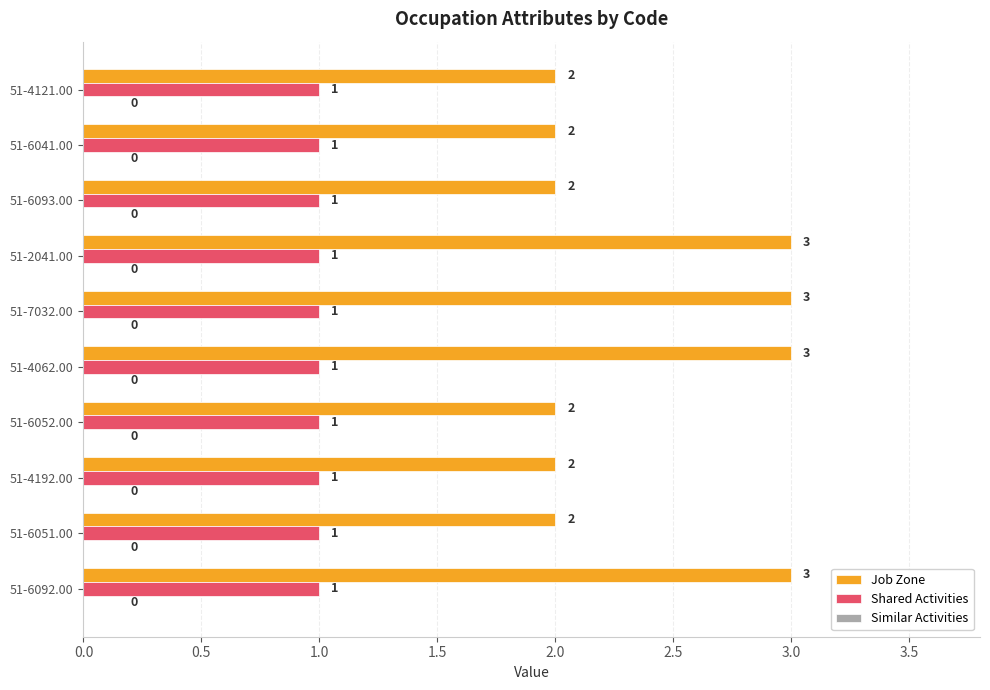

Which series has the widest spread of values?

Job Zone